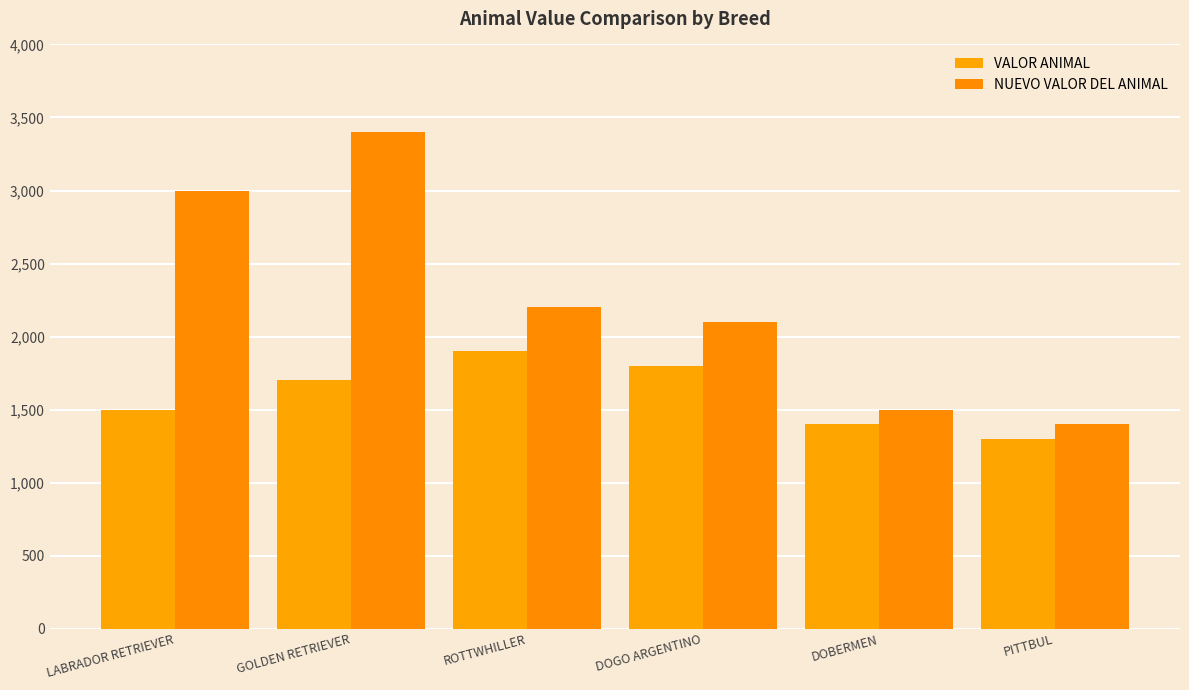

List the series in order of their peak value, lowest first.

VALOR ANIMAL, NUEVO VALOR DEL ANIMAL